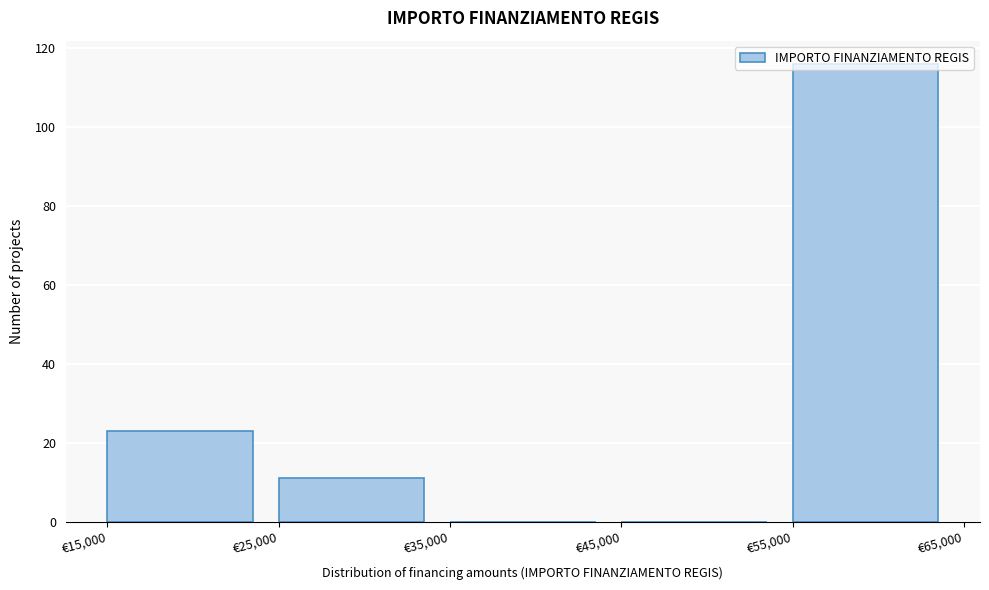

What is the height of the bar covering 55000 to 65000 on the x-axis? The values are not printed on the chart, so give them approximately, as read against the axis.

116